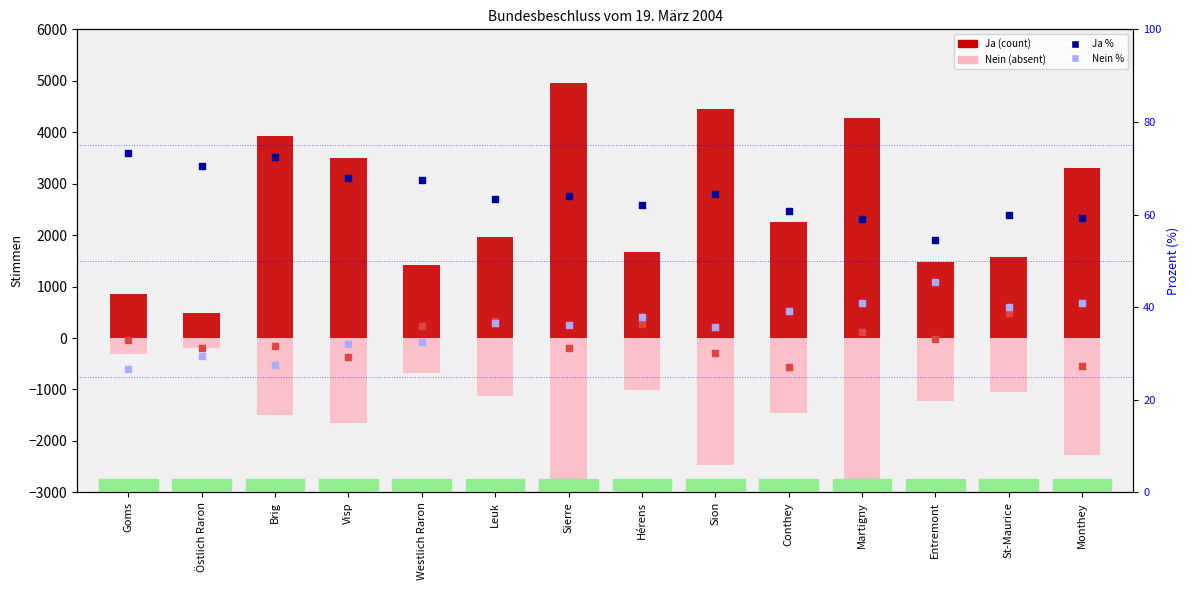

At how many categories does at least one series exceed 1470?

10